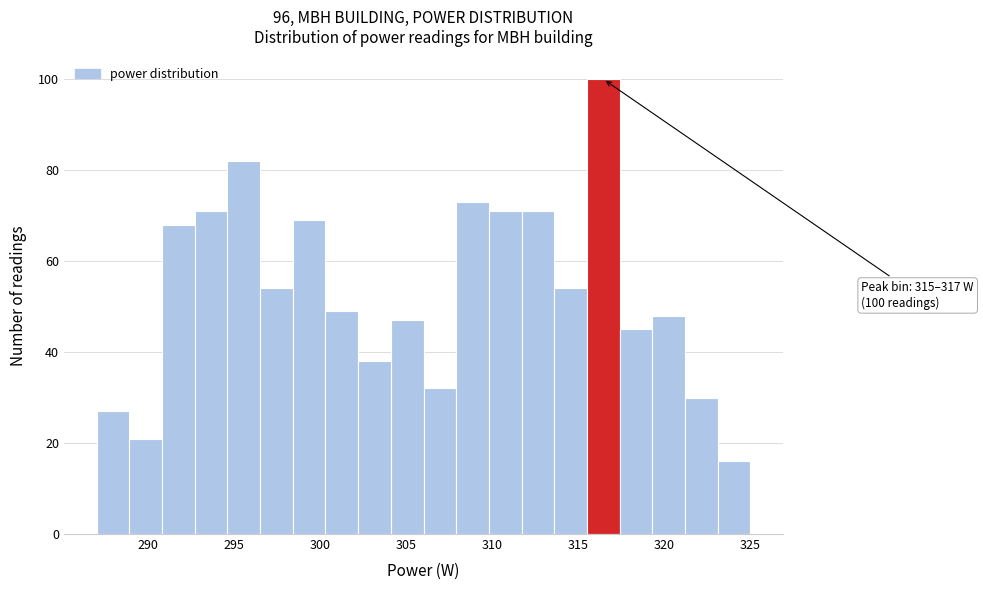

Around what value on the x-axis is the tallest bar? Give the approximate position of its centre, as read against the axis.

316.5